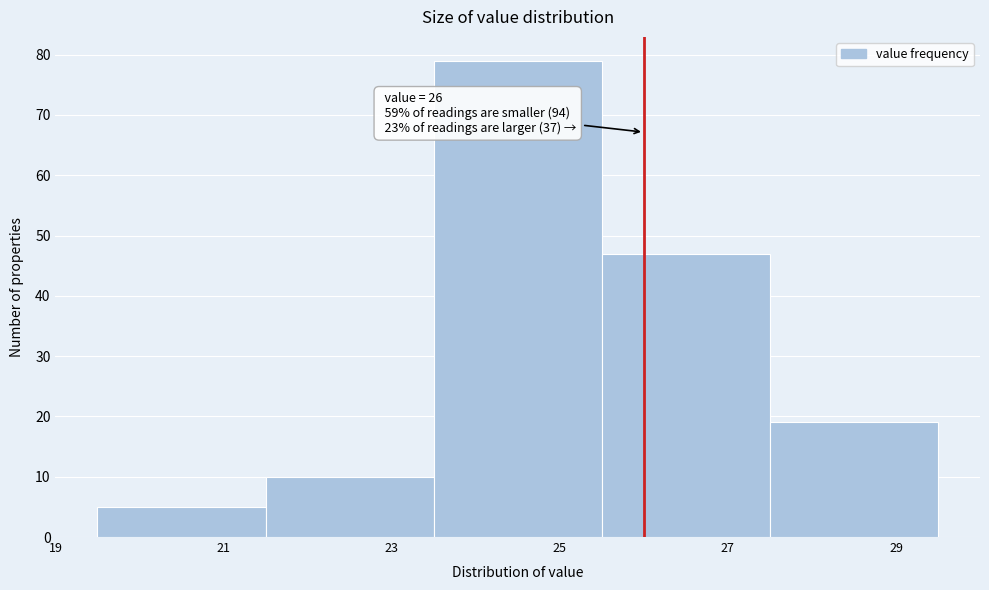

Over which range of the x-axis is the bar tallest?

23.5 to 25.5